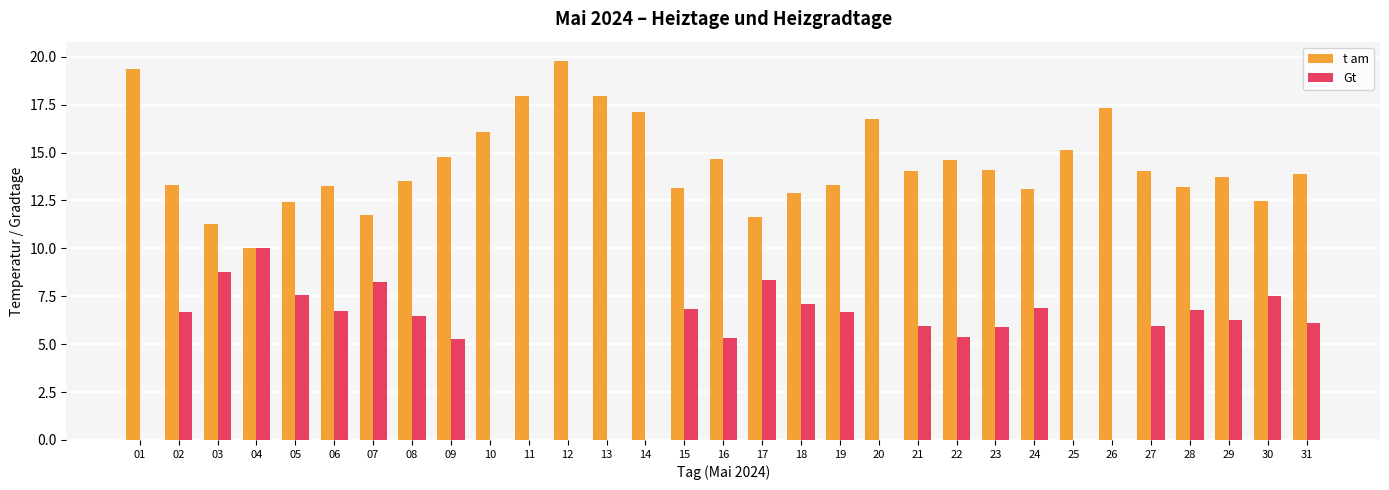

What is the sum of the Gt values at 17 and 22?

13.7